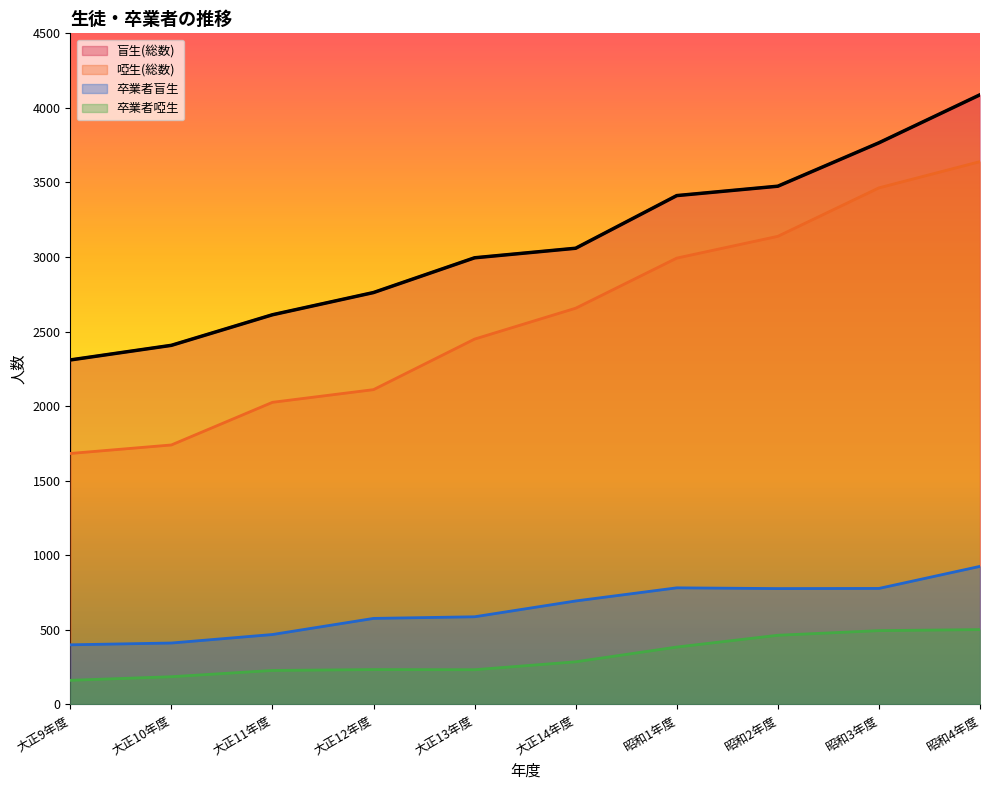

What is the sum of the 卒業者盲生 values at 大正14年度 and 昭和1年度?

1476